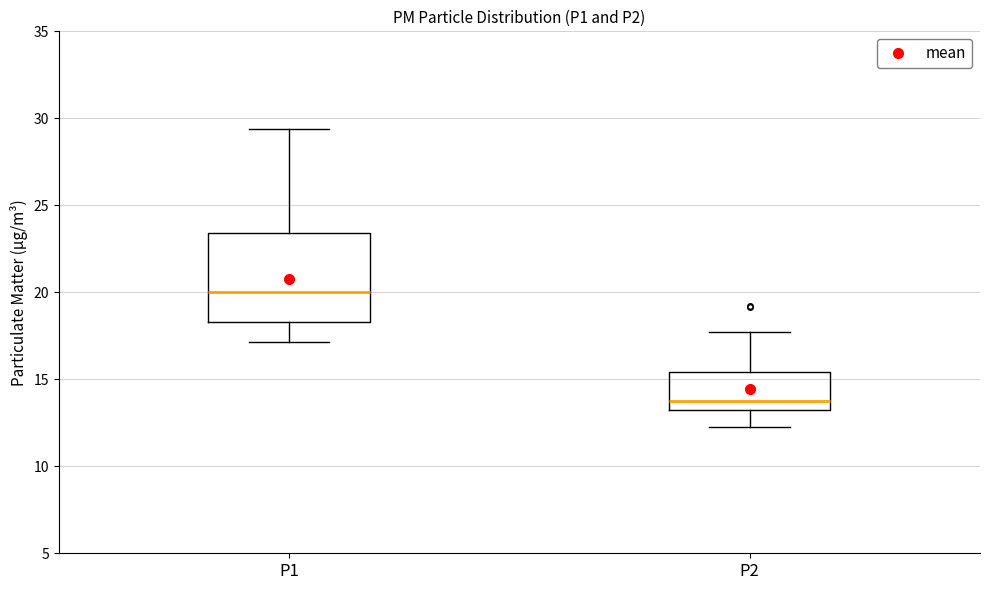

Reading left to right, transcribe this box plot: for each box, give where its median line is, the range the box spans, and where its two whiskers end, as read against the y-axis. The values are not printed on the chart, so give them approximately, as read against the axis.

P1: median 20.0, box 18.5 to 23.5, whiskers 17.0 to 29.5
P2: median 13.5, box 13.0 to 15.5, whiskers 12.5 to 17.5